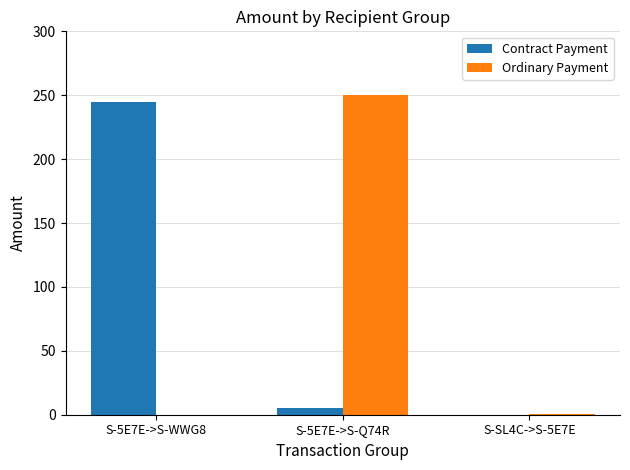

What are all the series names shown in the legend?

Contract Payment, Ordinary Payment